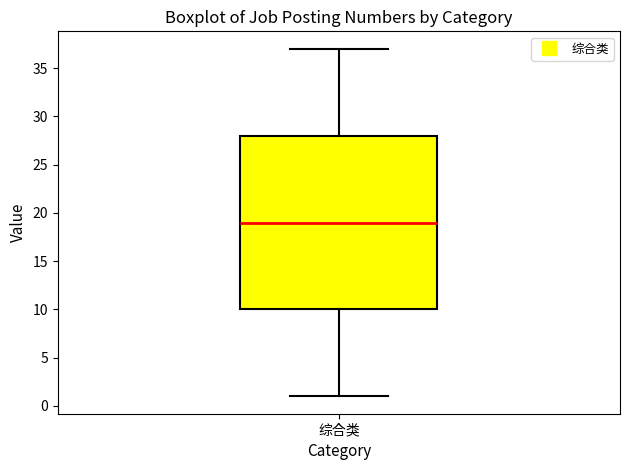

Where is the lower edge of the box for 综合类 on the y-axis? The values are not printed on the chart, so give them approximately, as read against the axis.

10